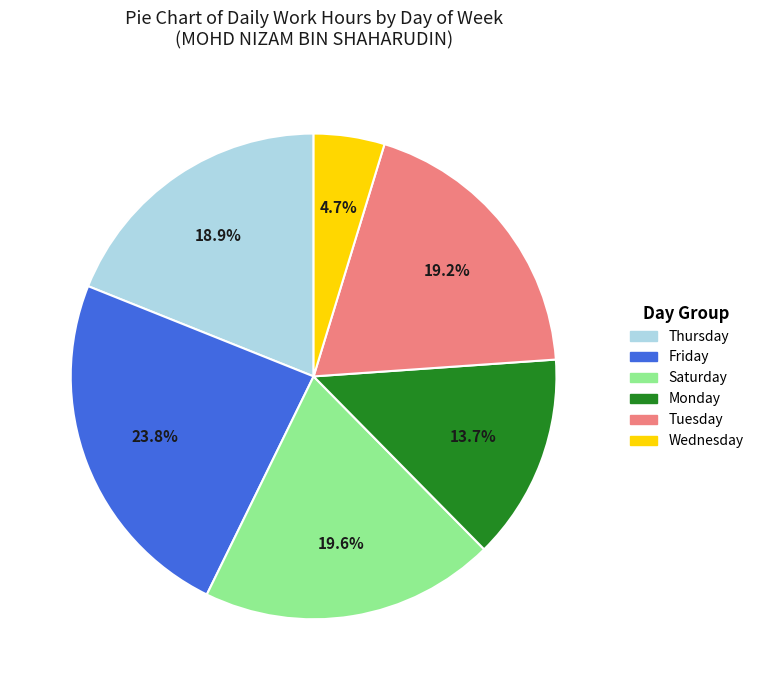

How many segments does this pie chart have?

6